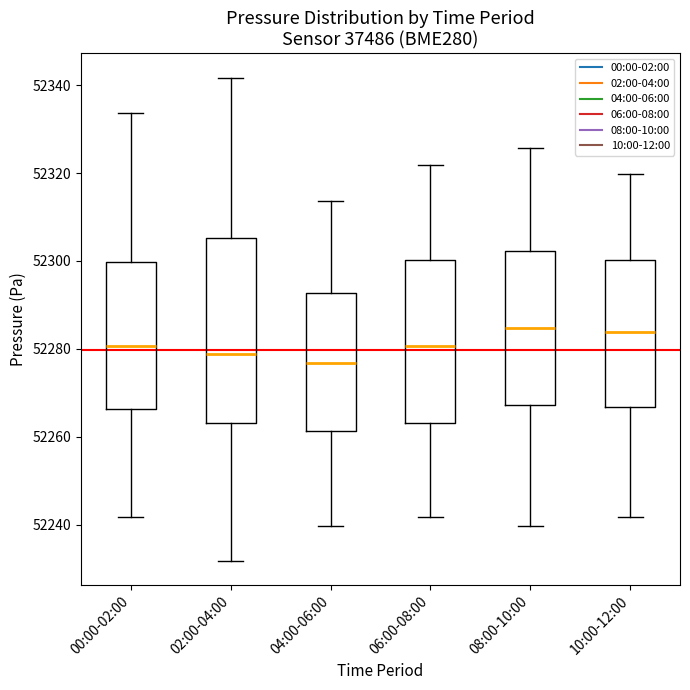

Which box is the tallest, from its lower edge to its upper edge?

02:00-04:00